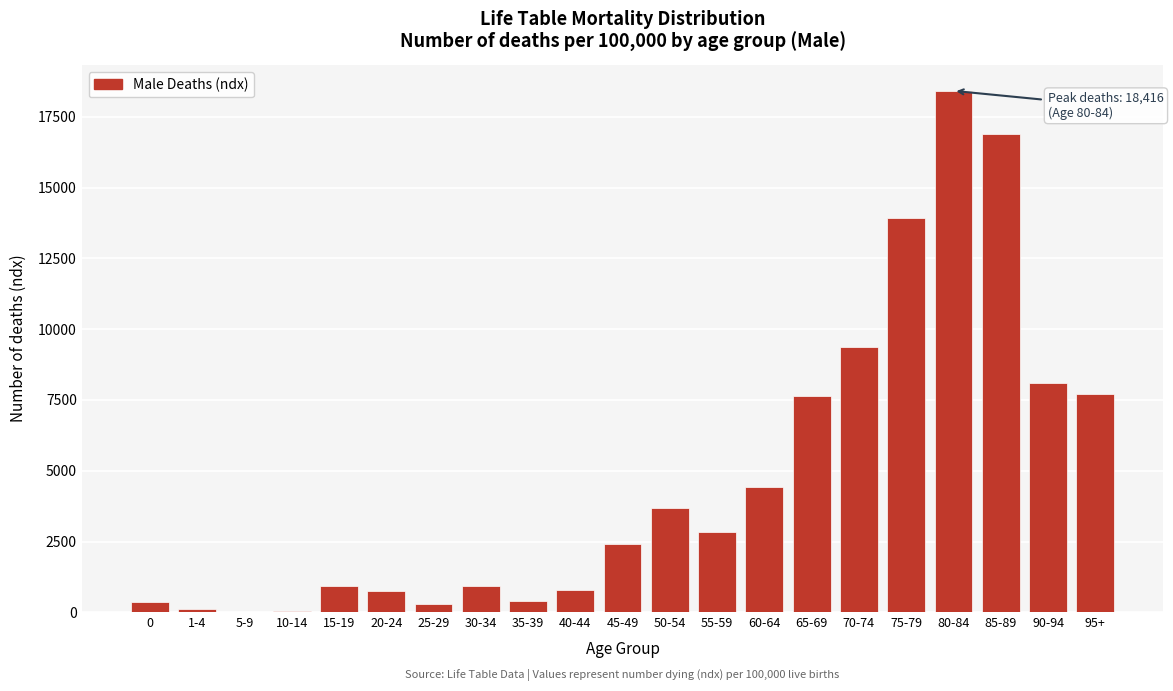

The value at 60-64 is 4418. True or false?

True